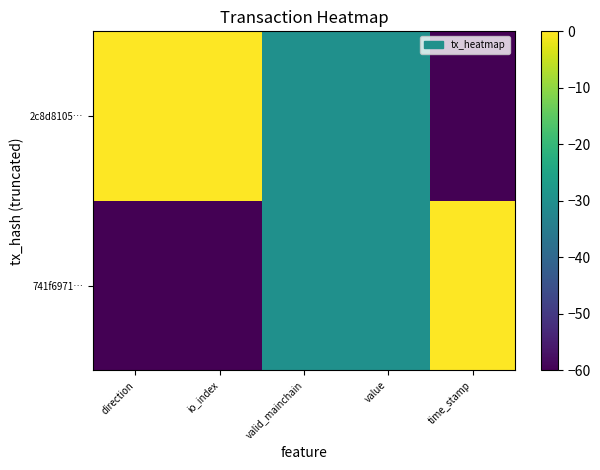

Reading left to right, what are all the values shown in this chart?

741f6971…: direction=-60	io_index=-60	valid_mainchain=-30	value=-30	time_stamp=0
2c8d8105…: direction=0	io_index=0	valid_mainchain=-30	value=-30	time_stamp=-60